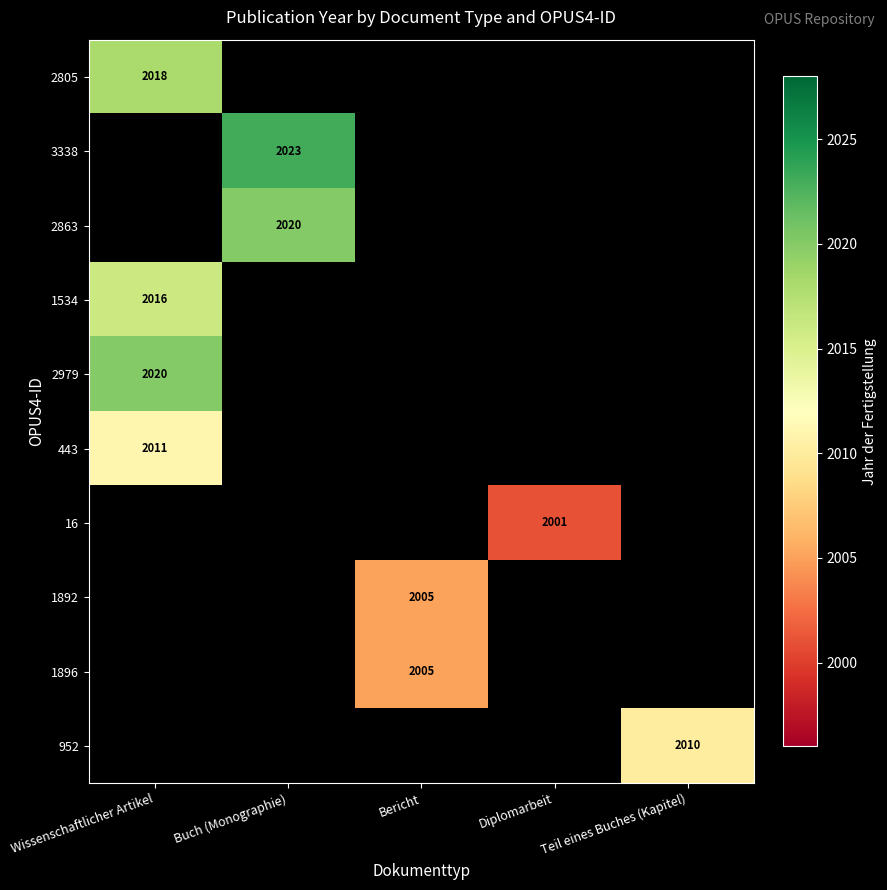

The value of 1896 at Bericht is 2005. True or false?

True